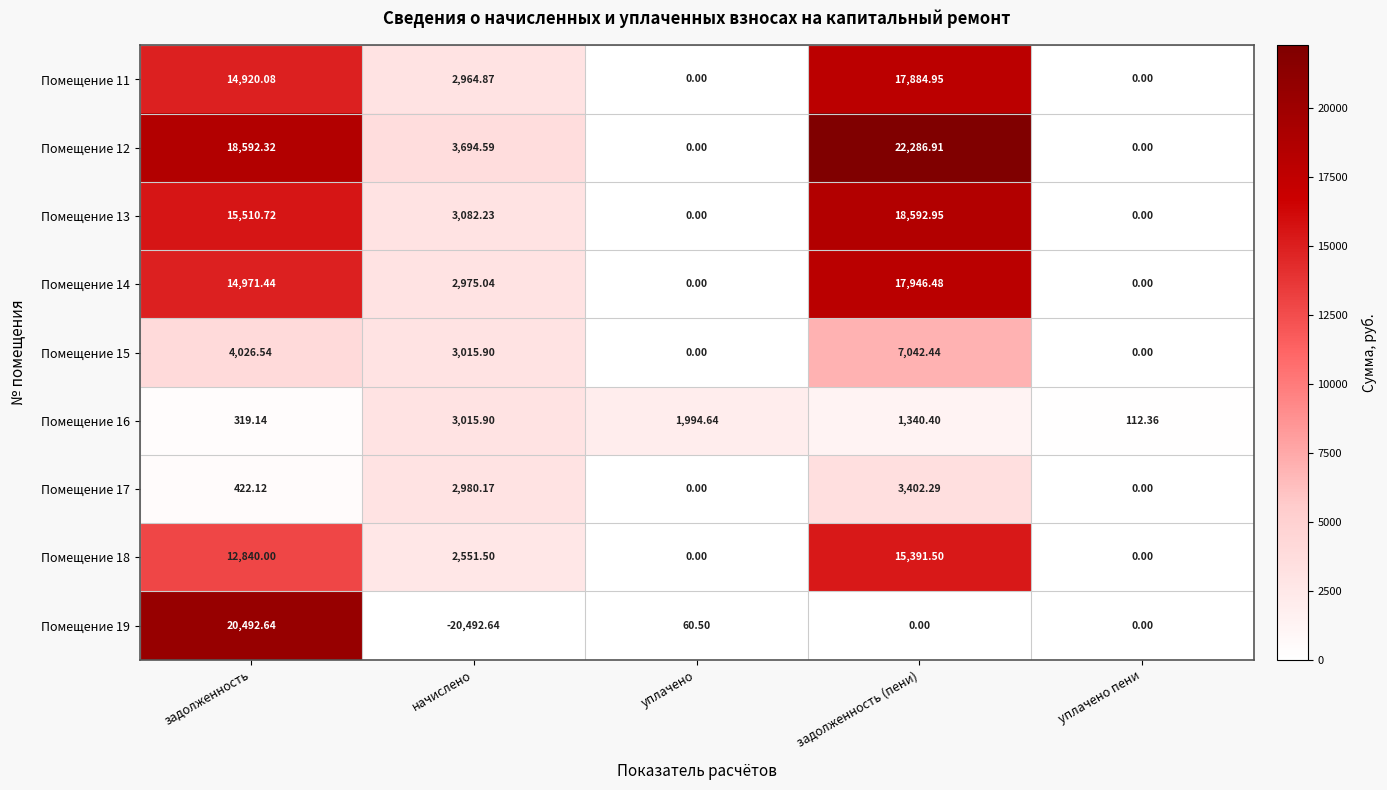

What is the spread (max minus min) of values at задолженность (пени)?

22286.9